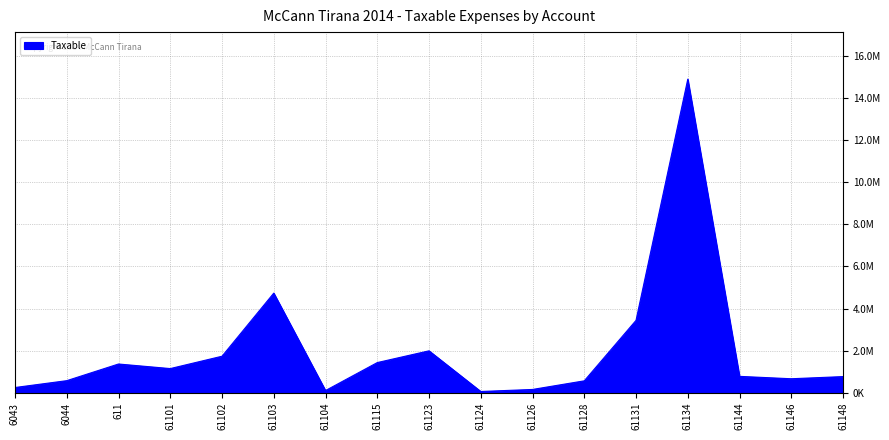

Does the chart display data point markers on the line(s)?

No